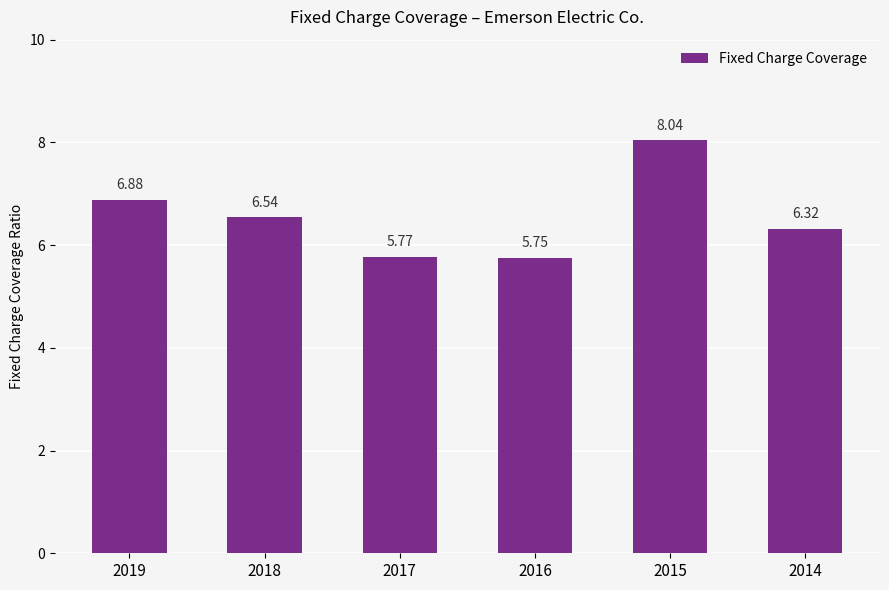

The value at 2017 is 10.0. True or false?

False